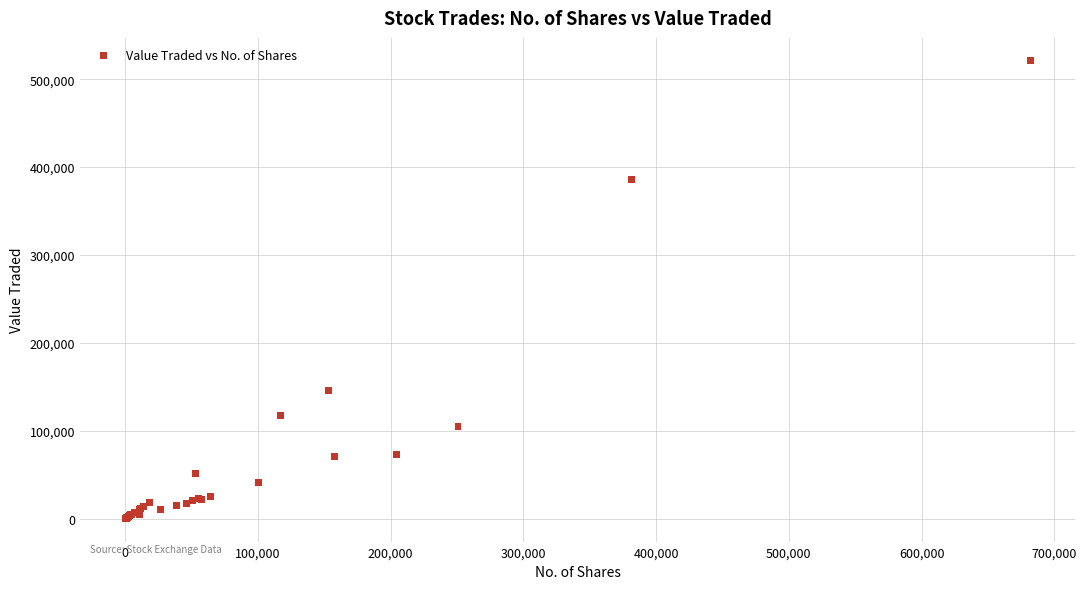

What Y value in the scatter plot is closest to 260496?

146192